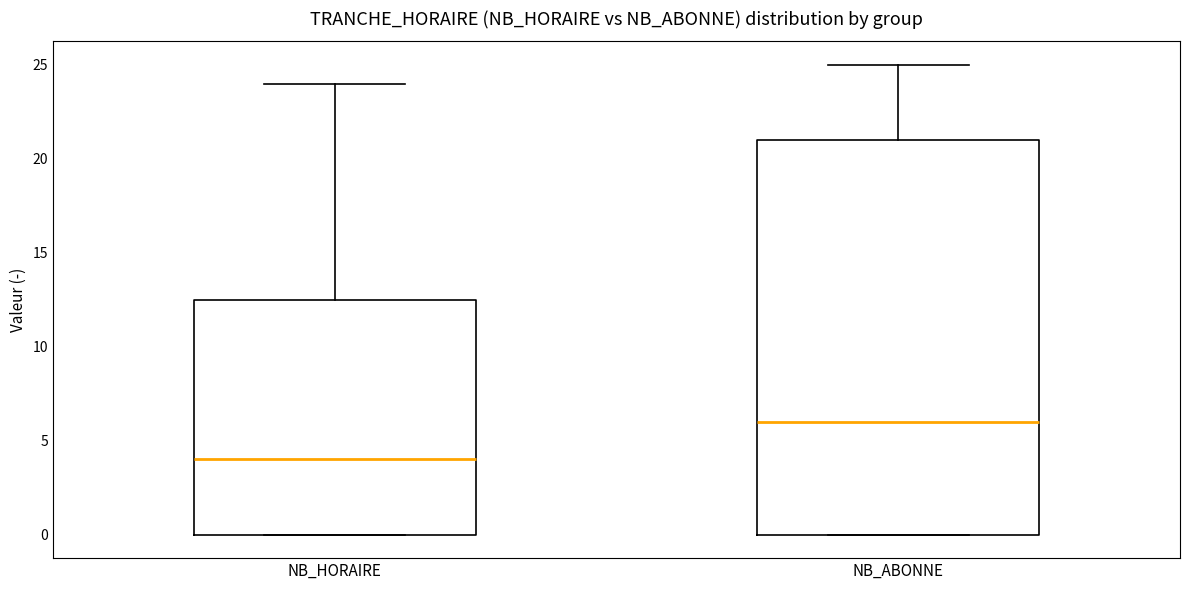

Reading left to right, transcribe this box plot: for each box, give where its median line is, the range the box spans, and where its two whiskers end, as read against the y-axis. The values are not printed on the chart, so give them approximately, as read against the axis.

NB_HORAIRE: median 4.0, box 0.0 to 12.5, whiskers 0.0 to 24.0
NB_ABONNE: median 6.0, box 0.0 to 21.0, whiskers 0.0 to 25.0